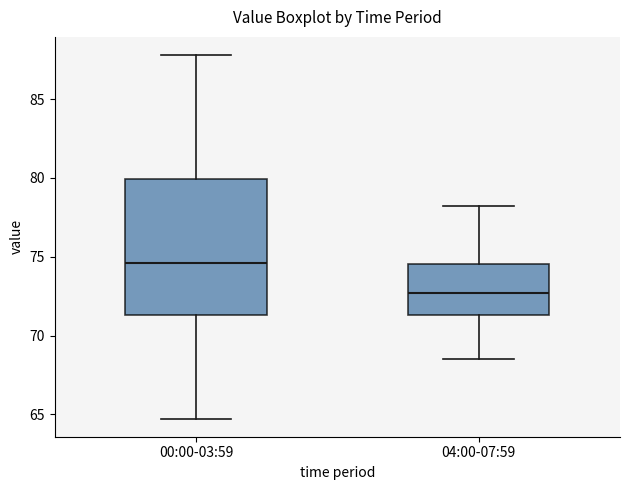

Reading left to right, transcribe this box plot: for each box, give where its median line is, the range the box spans, and where its two whiskers end, as read against the y-axis. The values are not printed on the chart, so give them approximately, as read against the axis.

00:00-03:59: median 74.5, box 71.5 to 80.0, whiskers 64.5 to 88.0
04:00-07:59: median 72.5, box 71.5 to 74.5, whiskers 68.5 to 78.0